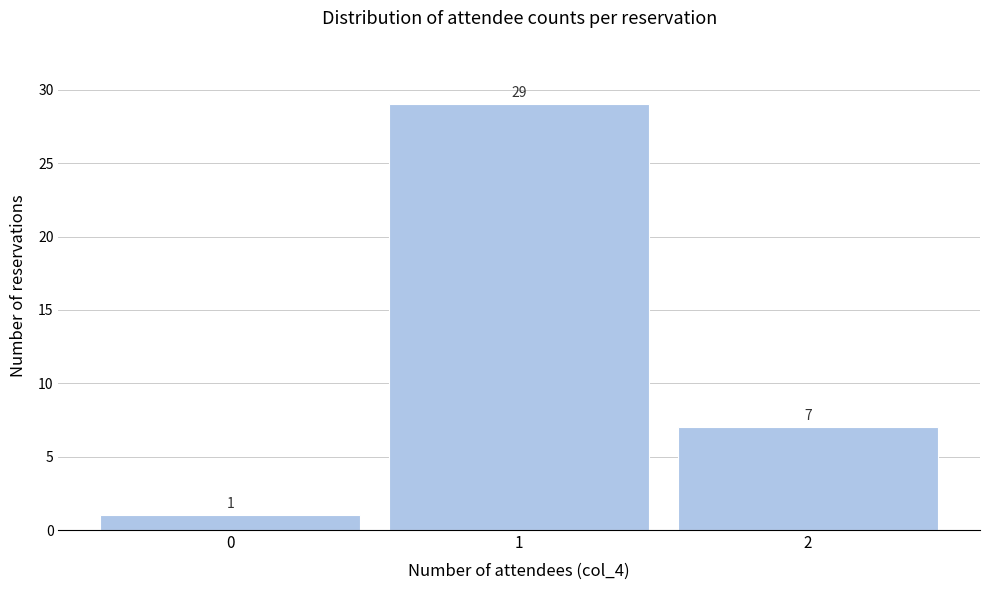

How tall is the bar that spans 0.5 to 1.5 on the x-axis?

29